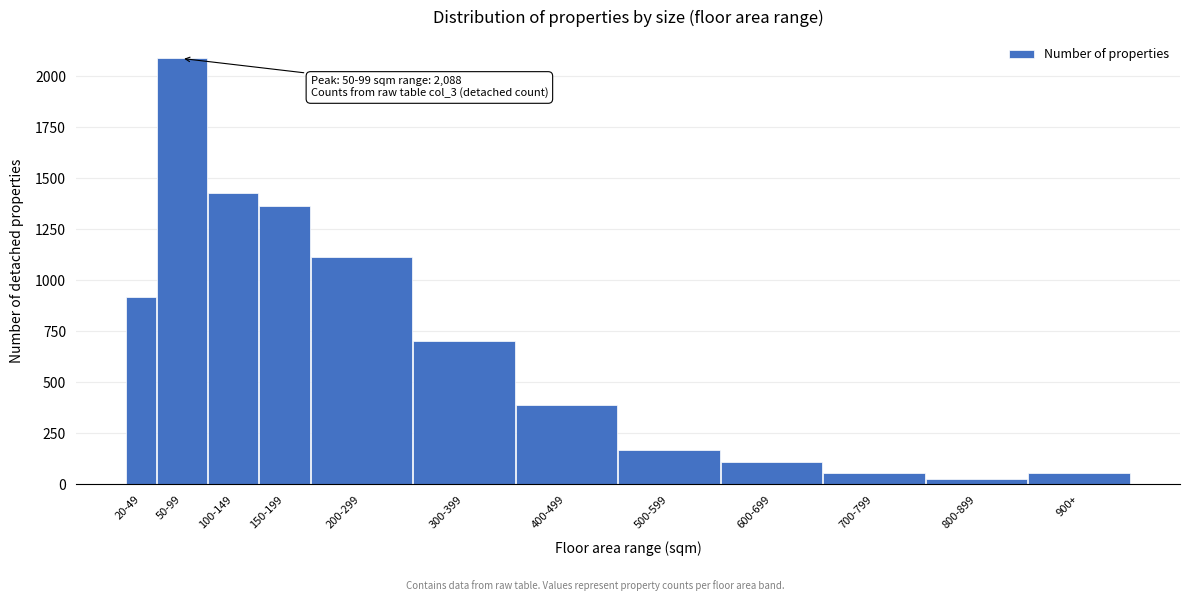

Which label corresponds to the largest value in the chart?

50-99